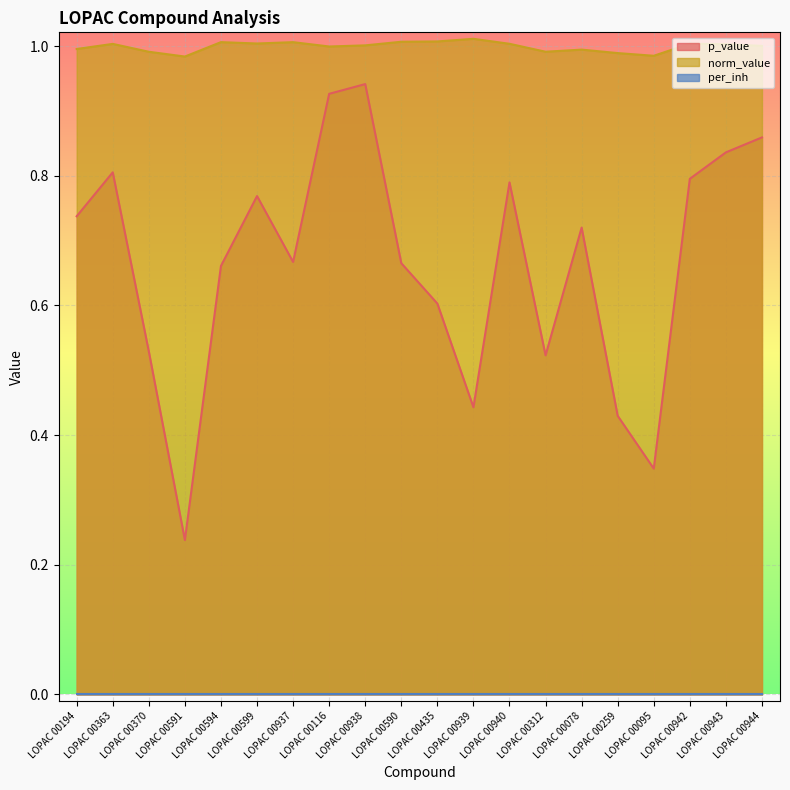

Which series changed the most between LOPAC 00363 and LOPAC 00942?

p_value